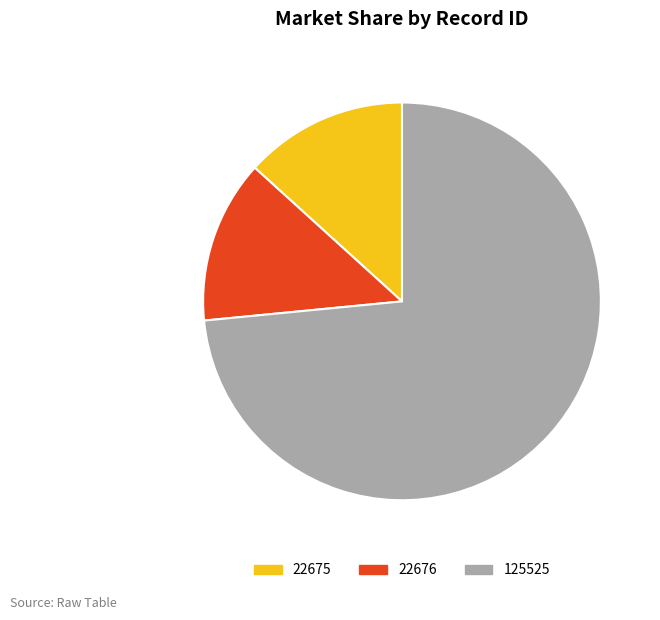

How many segments does this pie chart have?

3